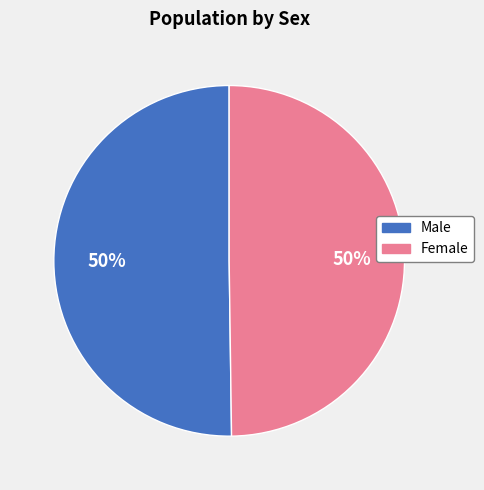

Is it true that Male is 37% of the pie?

False